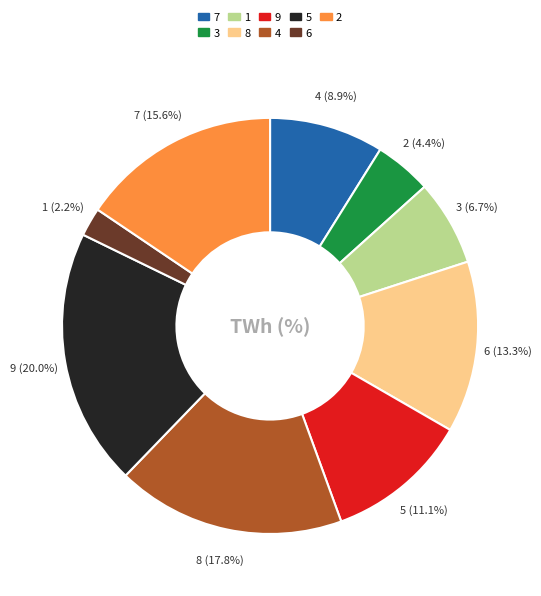

What is the total percentage of 7 and 3?

13.3%